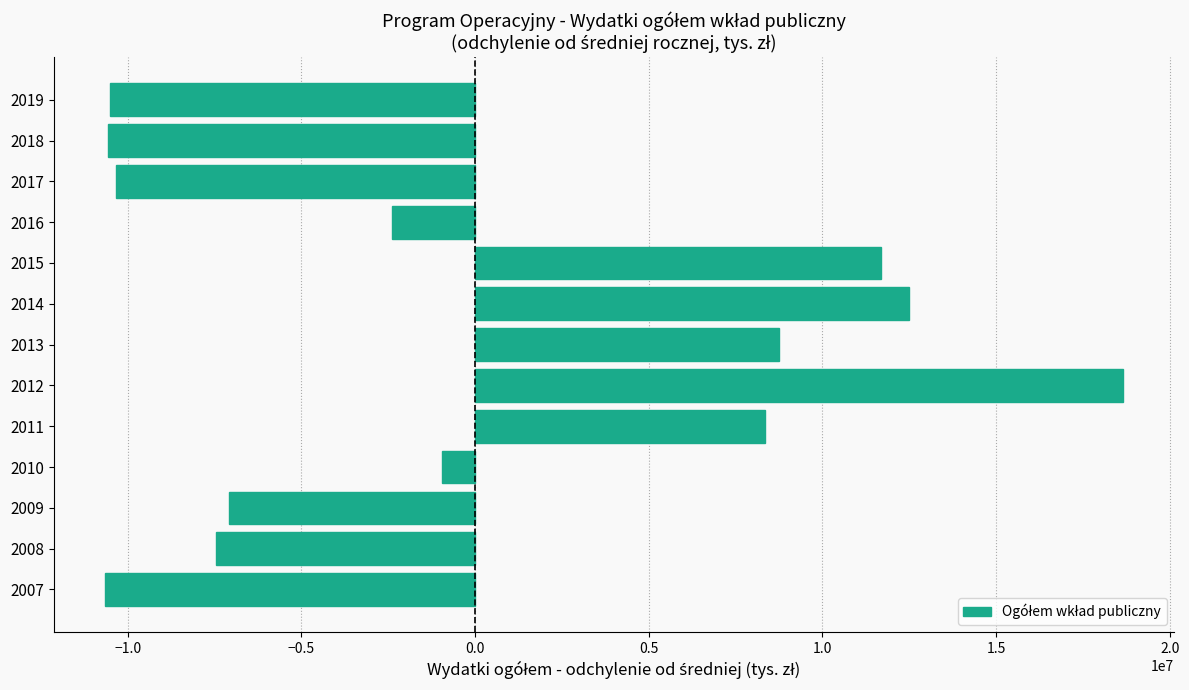

How many values exceed -2392179?

6